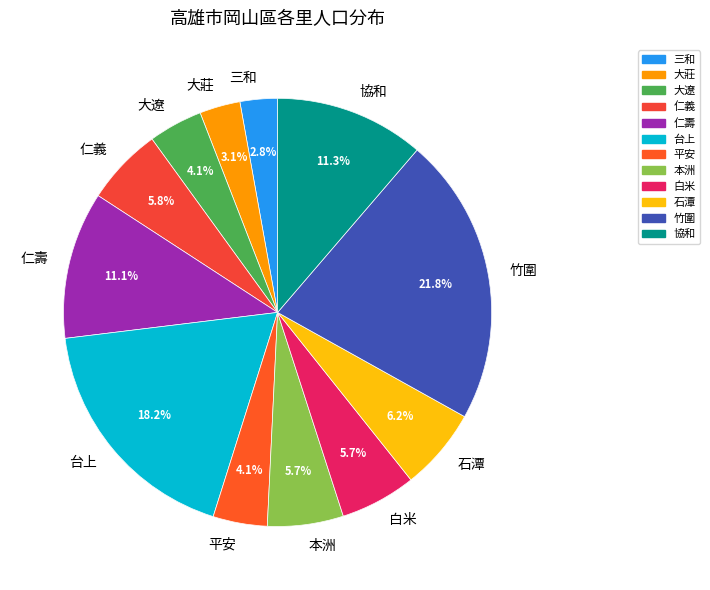

Count the number of slices in the pie.

12